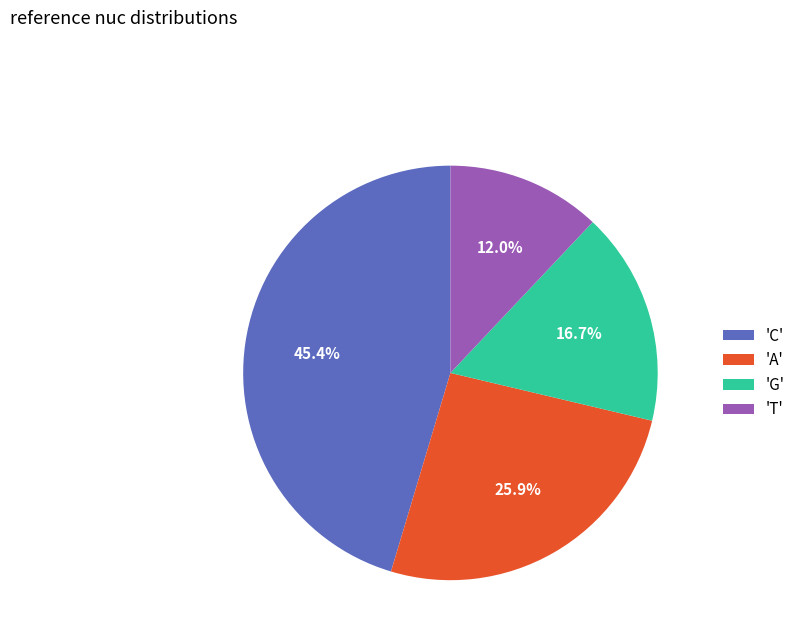

Between 'T' and 'G', which is larger?

'G'